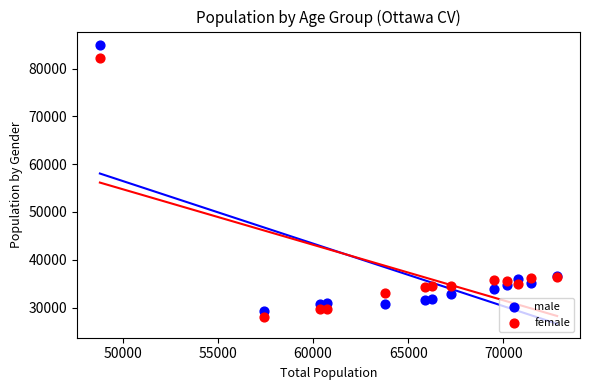

What is the X range (max minus min) for the scatter plot?

24040